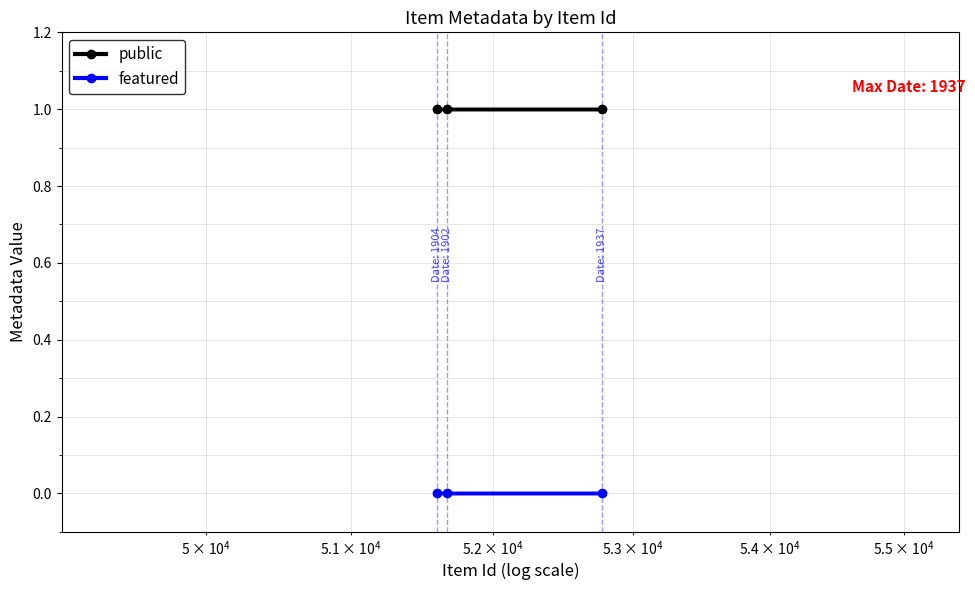

Rank the series by their average value, from lowest to highest.

featured, public